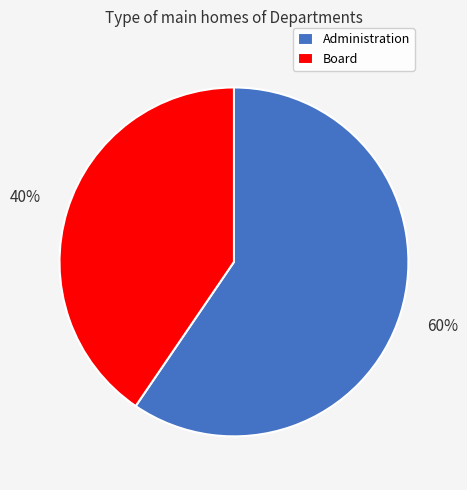

To the nearest percent, what is the combined percentage of Administration and Board?

100%